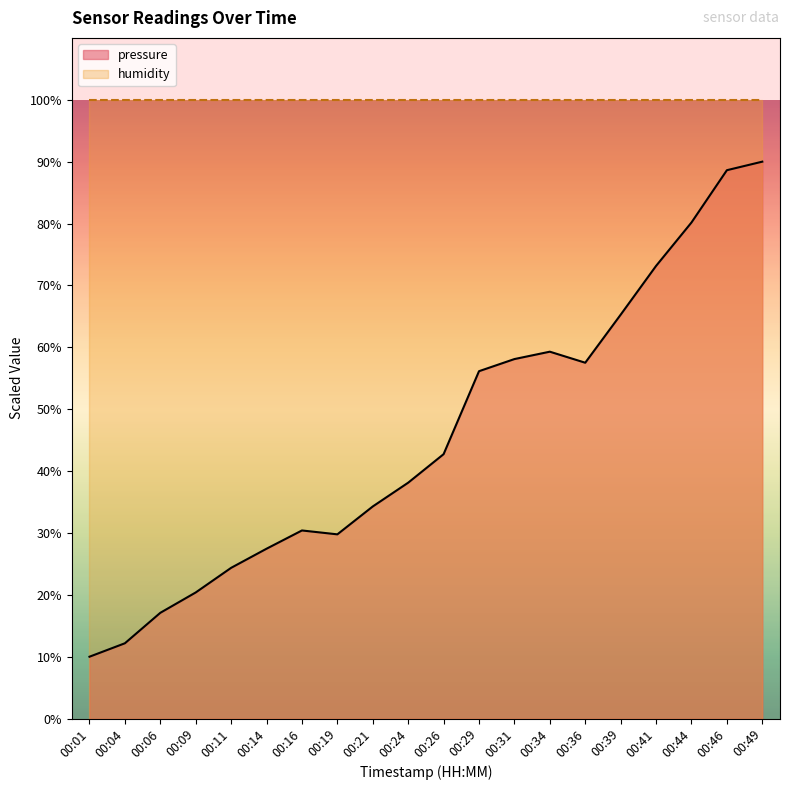

Where is the data nearest to the value 50?

00:29